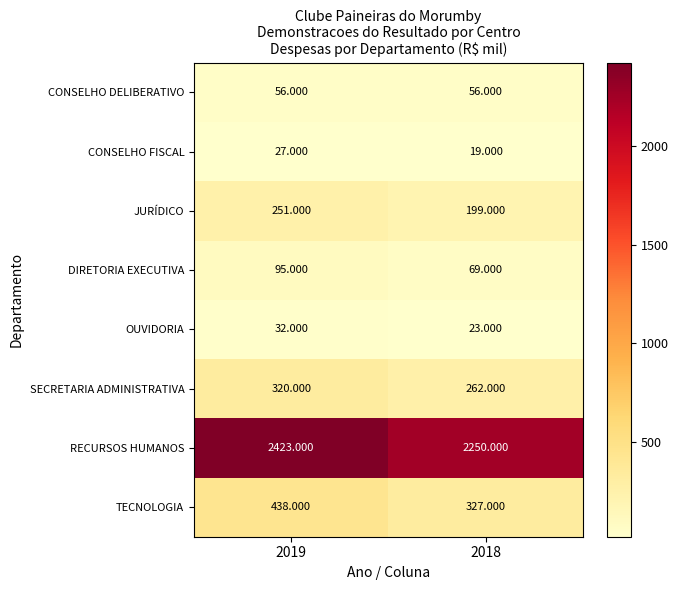

Rank the series by their maximum value, from lowest to highest.

CONSELHO FISCAL, OUVIDORIA, CONSELHO DELIBERATIVO, DIRETORIA EXECUTIVA, JURÍDICO, SECRETARIA ADMINISTRATIVA, TECNOLOGIA, RECURSOS HUMANOS